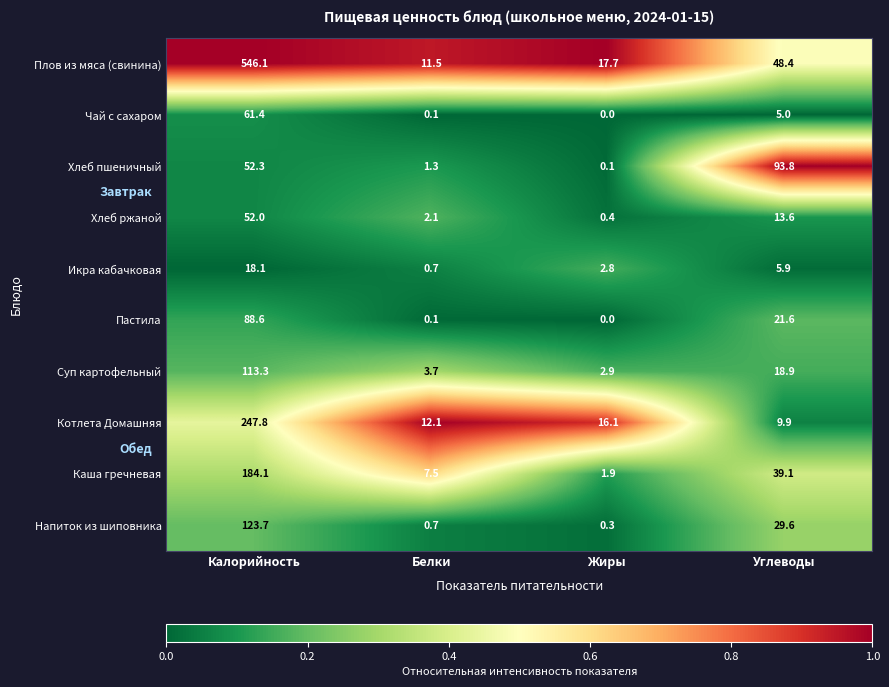

Rank the series by their maximum value, from lowest to highest.

Икра кабачковая, Хлеб ржаной, Чай с сахаром, Пастила, Хлеб пшеничный, Суп картофельный, Напиток из шиповника, Каша гречневая, Котлета Домашняя, Плов из мяса (свинина)